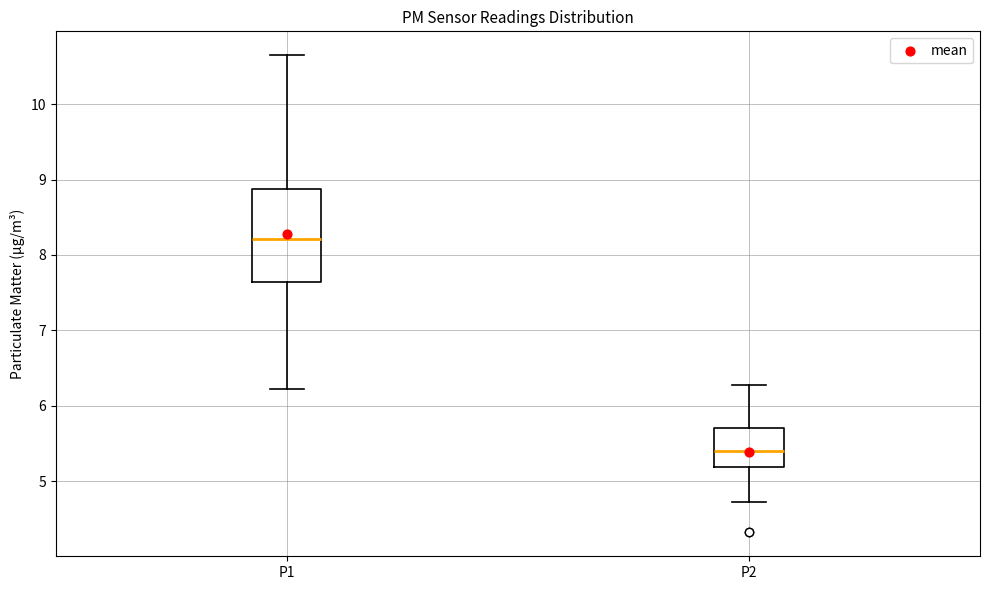

Which box is the tallest, from its lower edge to its upper edge?

P1